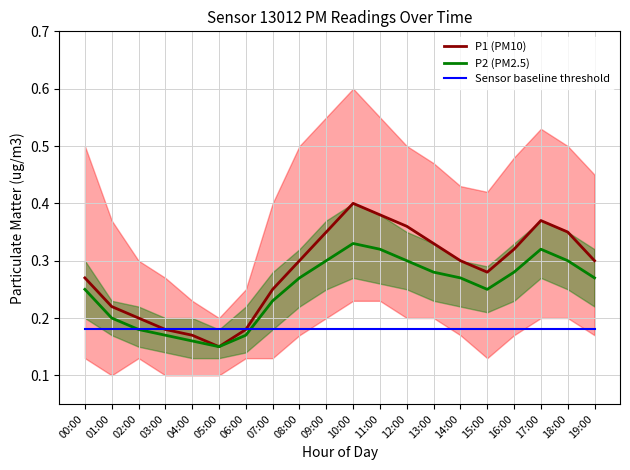

Where is P2 (PM2.5) nearest to the value 0?

05:00